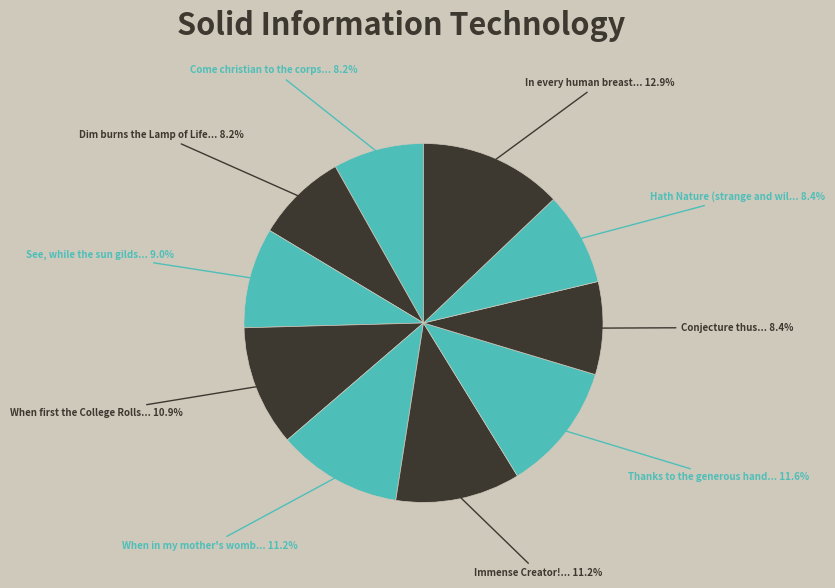

How many segments does this pie chart have?

10